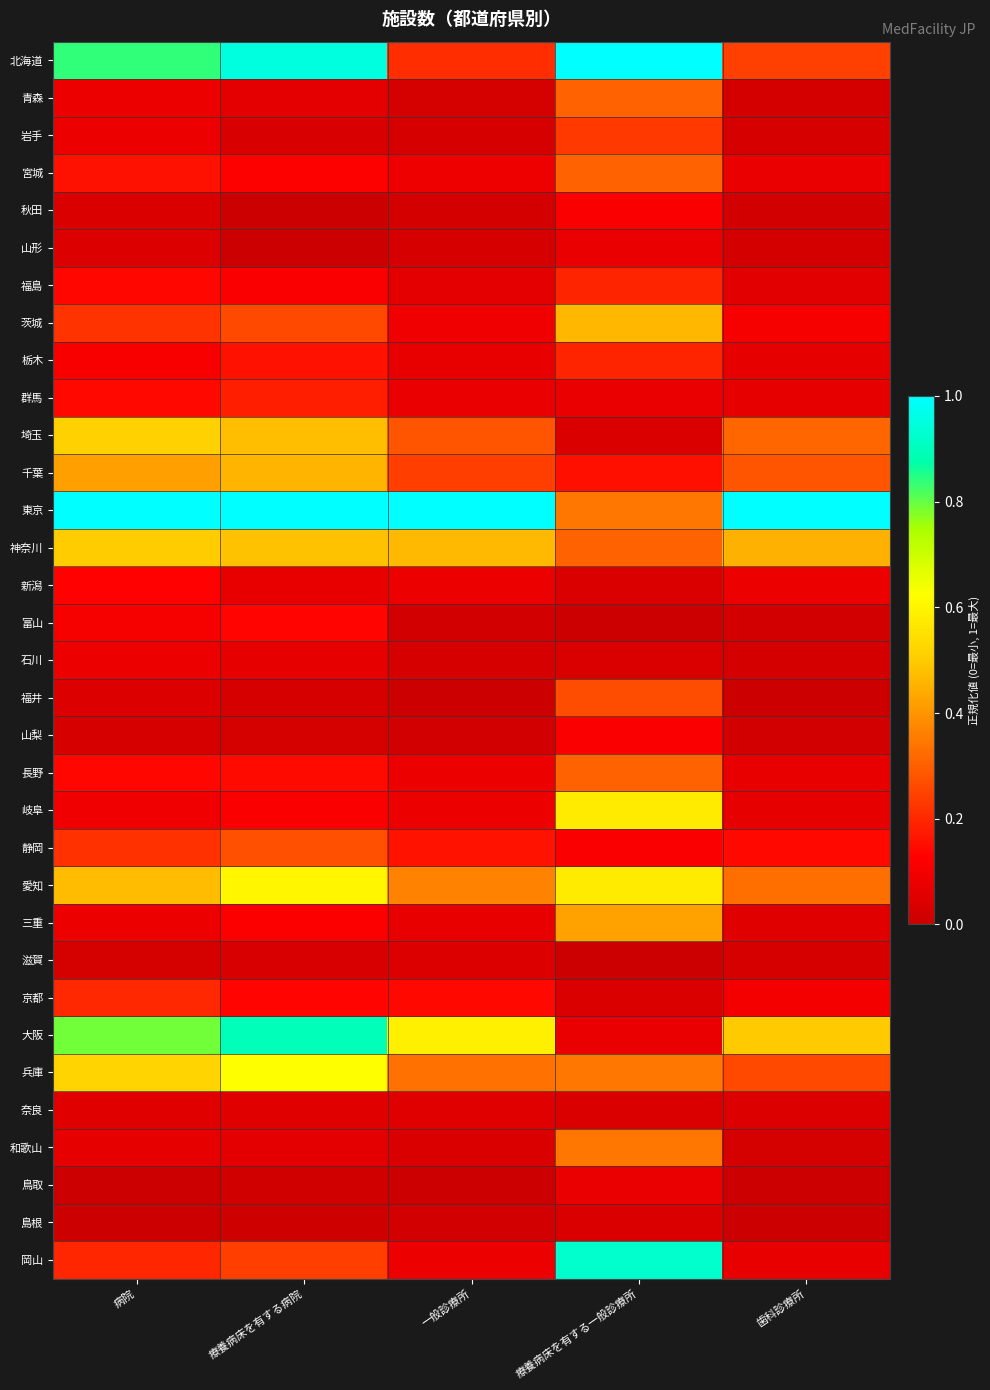

List the series in order of their peak value, lowest first.

島根, 滋賀, 奈良, 山形, 鳥取, 石川, 秋田, 山梨, 新潟, 富山, 群馬, 福島, 栃木, 京都, 岩手, 福井, 静岡, 青森, 宮城, 長野, 和歌山, 三重, 千葉, 茨城, 神奈川, 埼玉, 岐阜, 愛知, 兵庫, 大阪, 岡山, 北海道, 東京